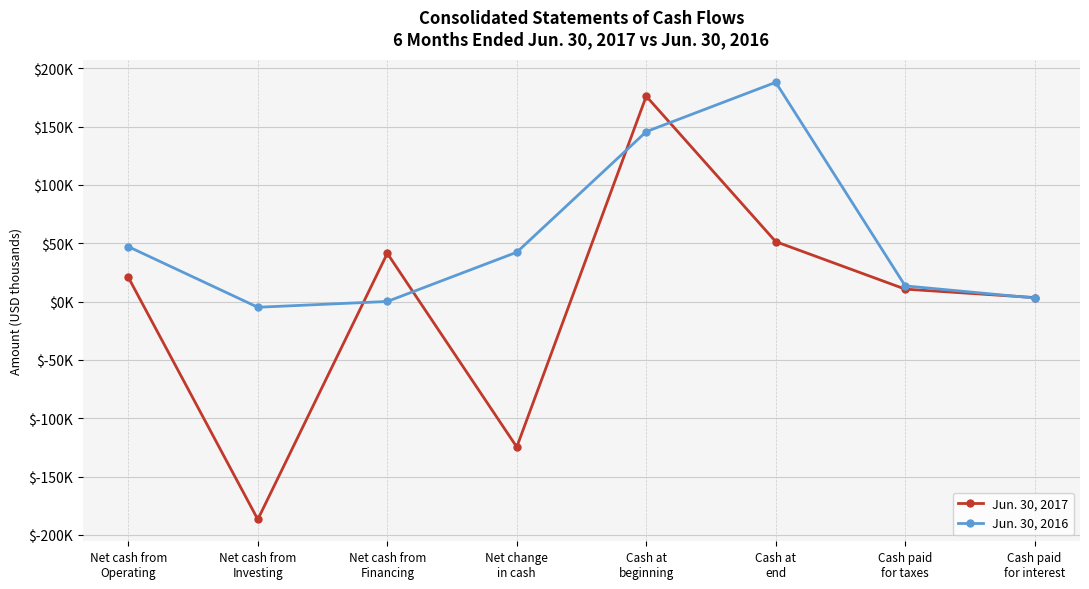

At how many categories does at least one series exceed 45916?

3